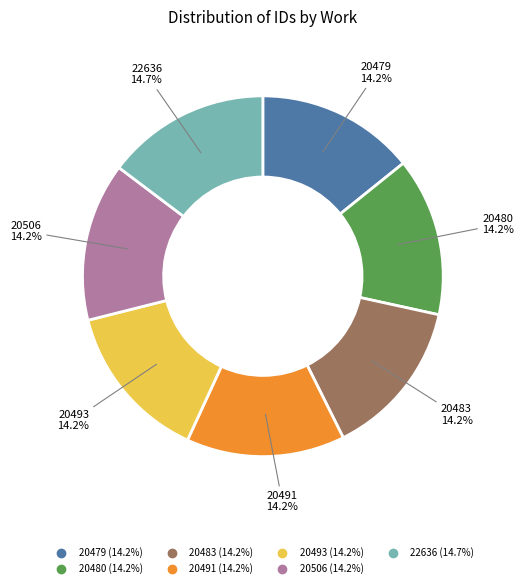

Count the number of slices in the pie.

7